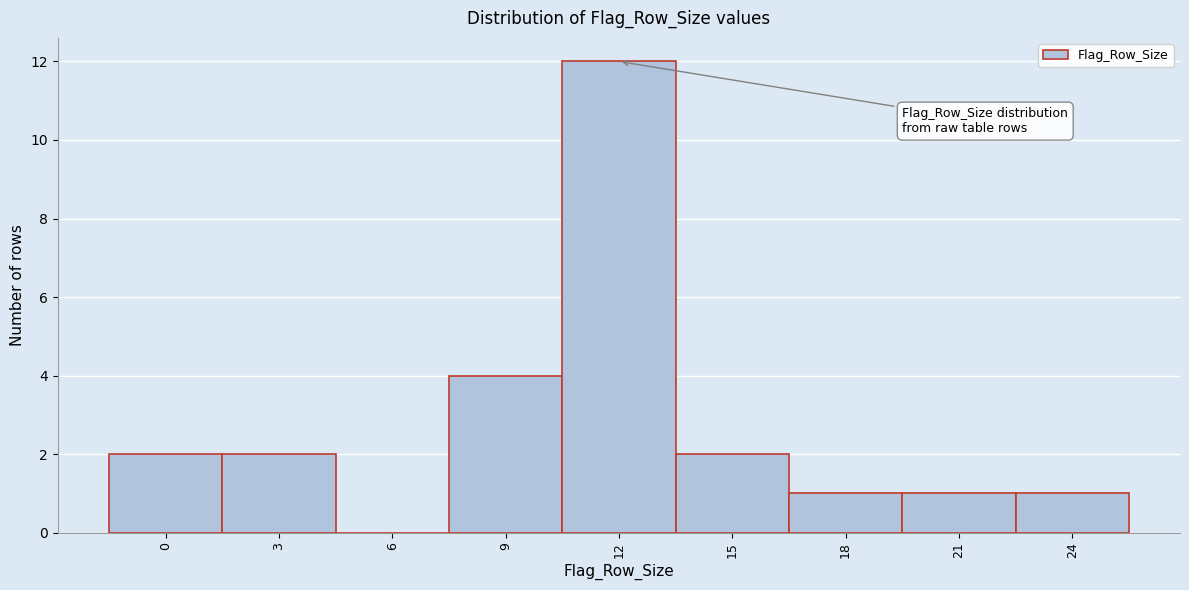

Reading left to right, what are all the values shown in this chart?

0=2	3=2	6=0	9=4	12=12	15=2	18=1	21=1	24=1